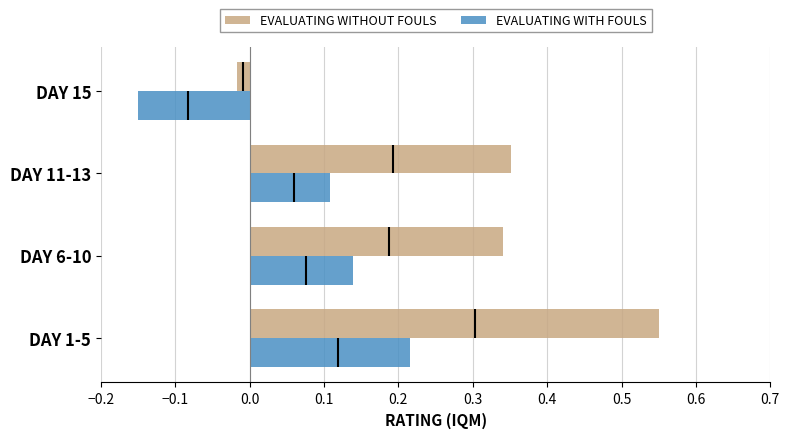

The EVALUATING WITH FOULS series shows 0.3 at DAY 1-5. True or false?

False